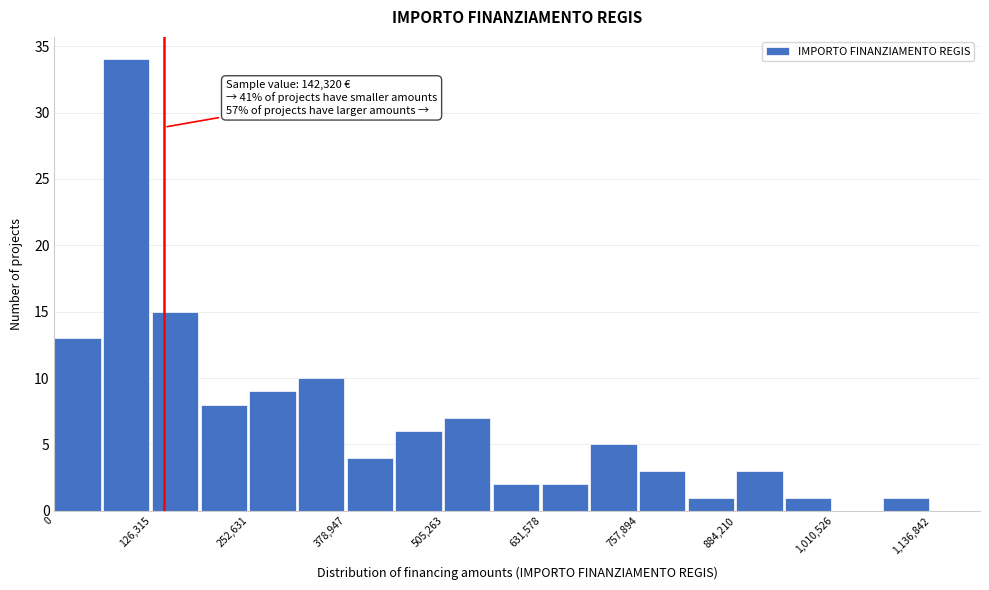

Around what value on the x-axis is the tallest bar? Give the approximate position of its centre, as read against the axis.

100000